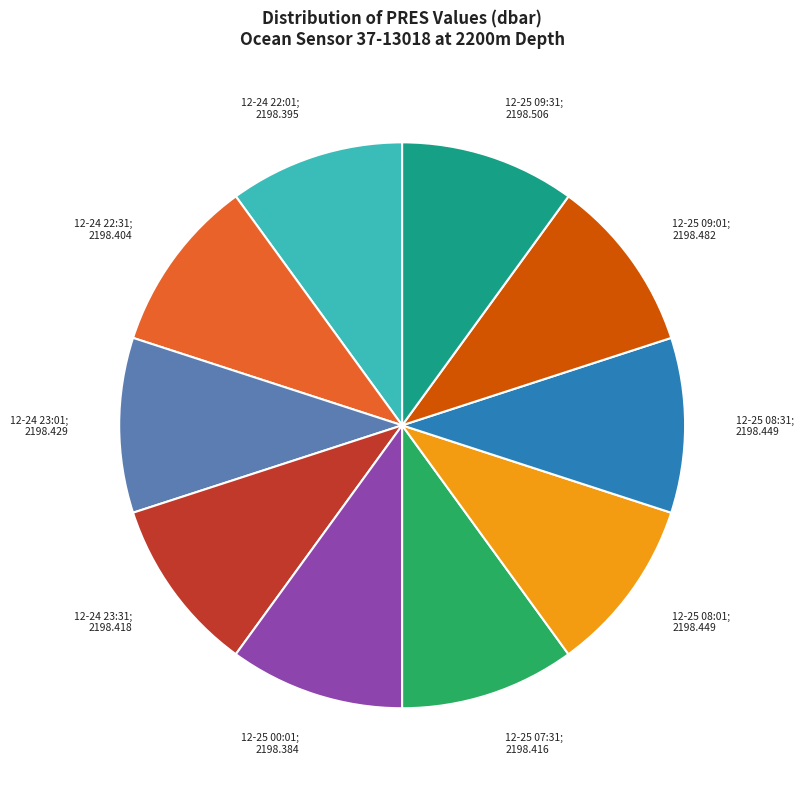

Combined, do 12-25 09:31; 2198.506 and 12-25 07:31; 2198.416 account for over 50%?

No